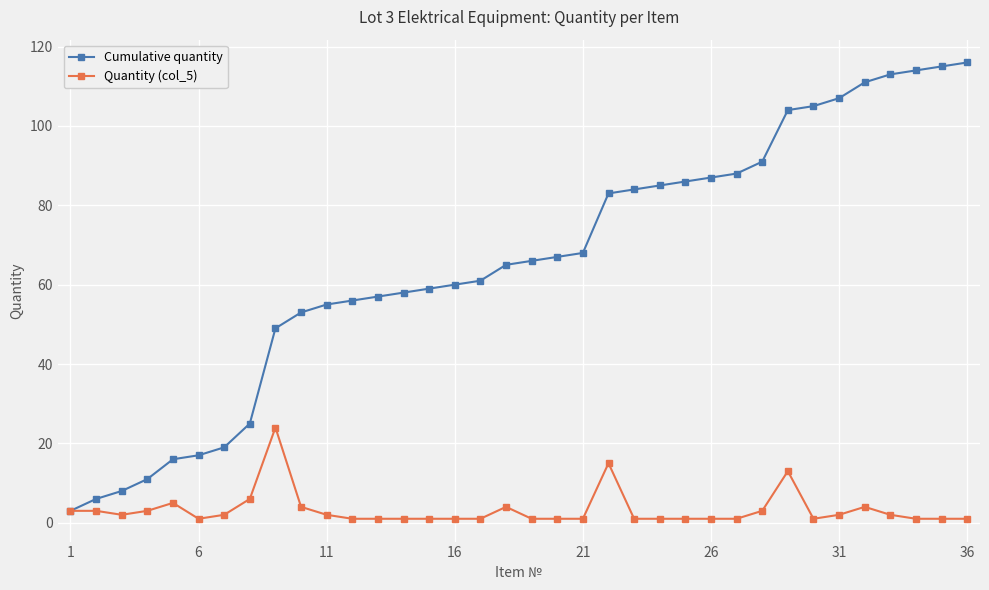

Rank the series by their average value, from lowest to highest.

Quantity (col_5), Cumulative quantity